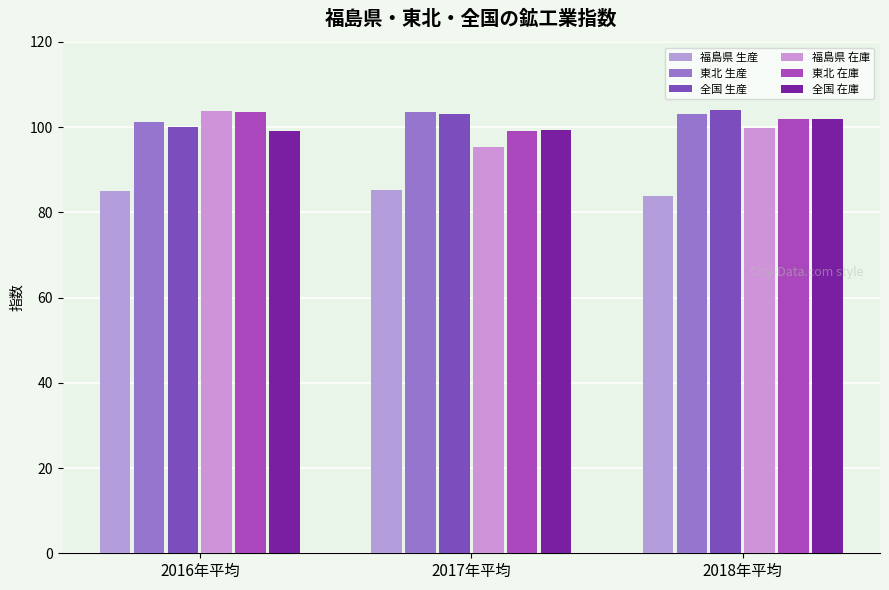

Count the number of data series in this chart.

6